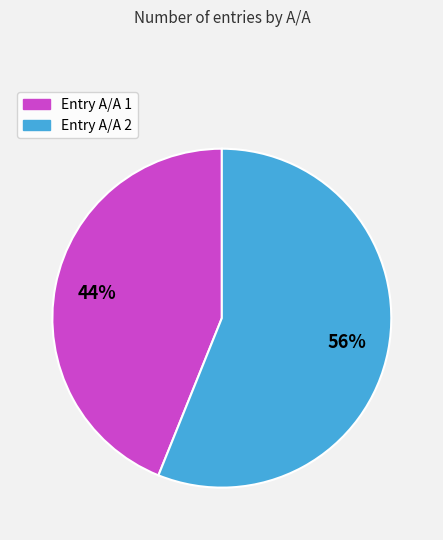

How many segments does this pie chart have?

2